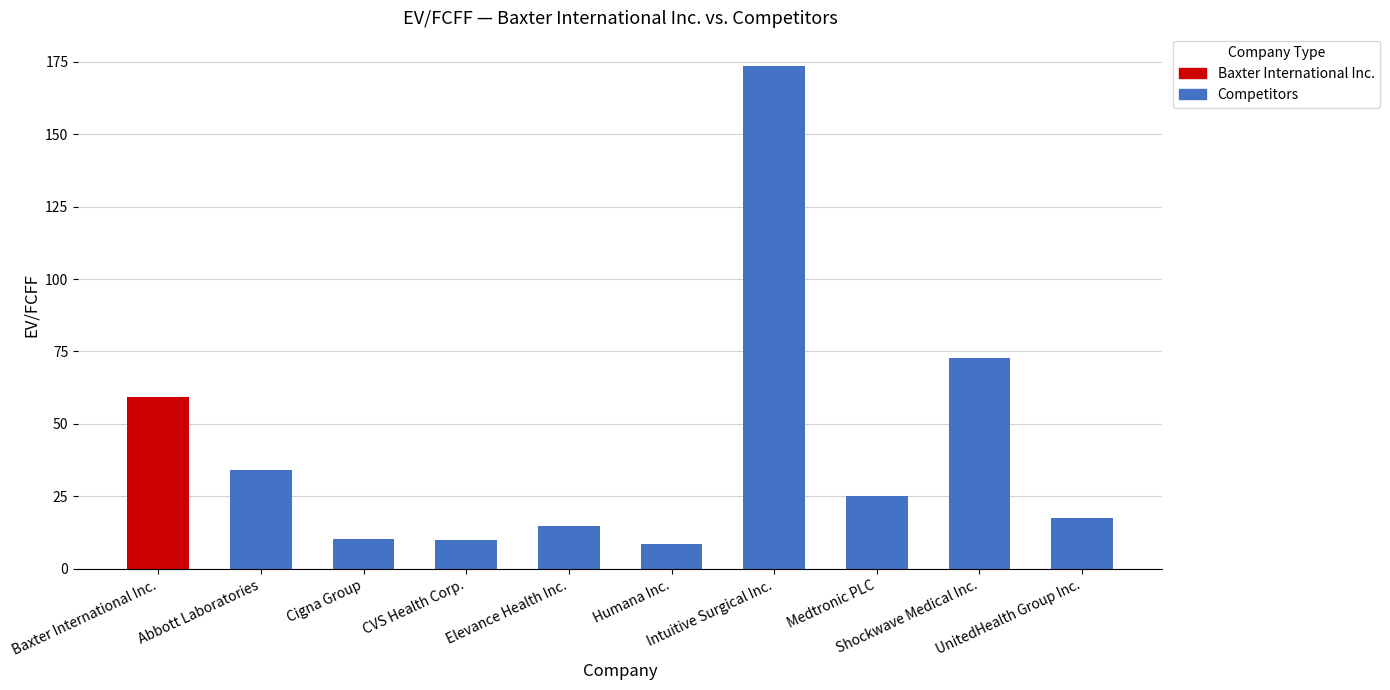

True or false: the data shows 25.0 at Medtronic PLC.

True